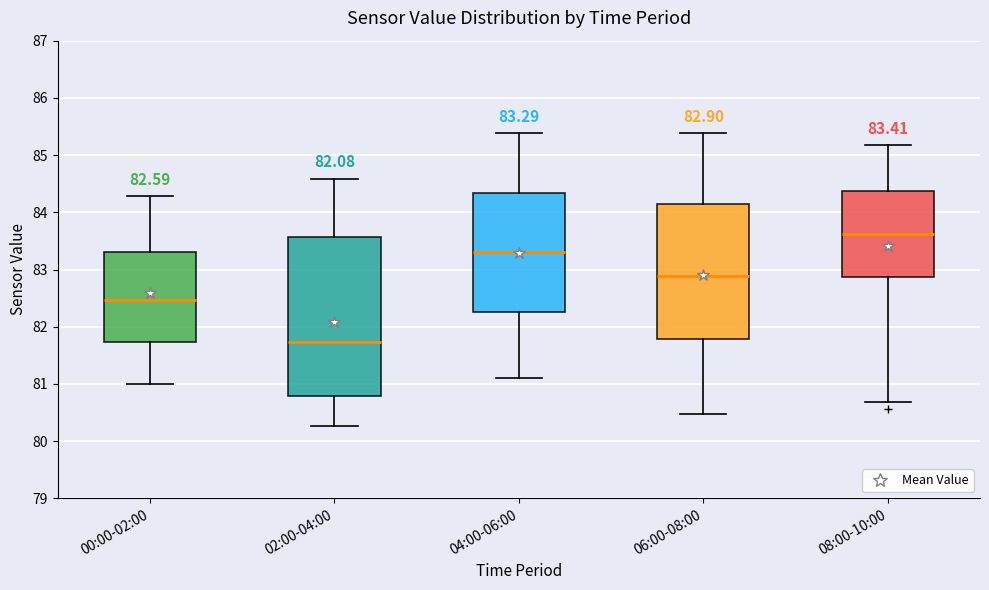

Comparing the boxes themselves (not the whiskers), which one is the tallest?

02:00-04:00